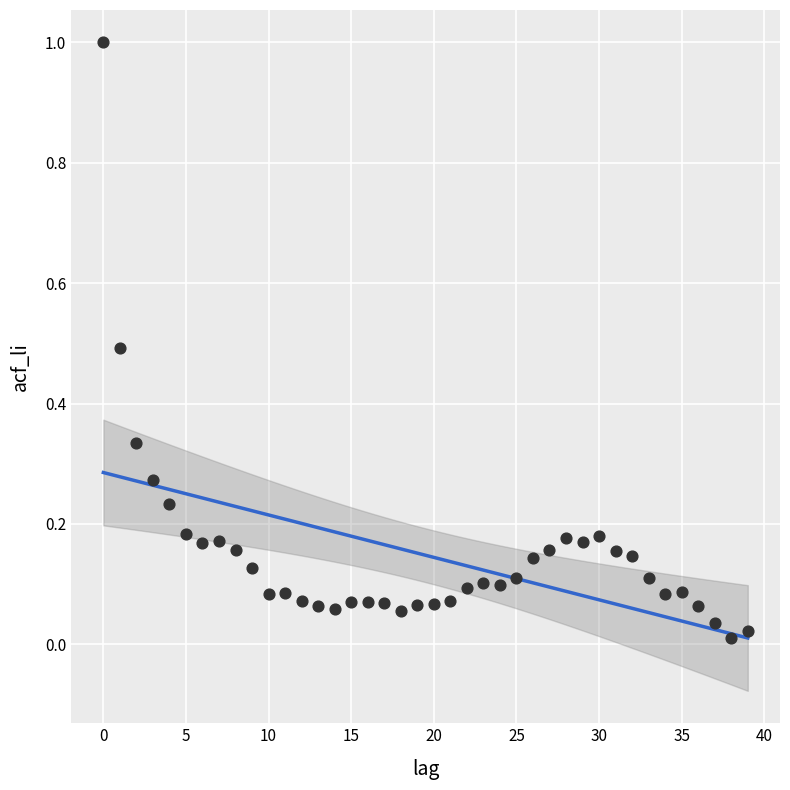

What is the range of Y values (max minus min)?

1.0